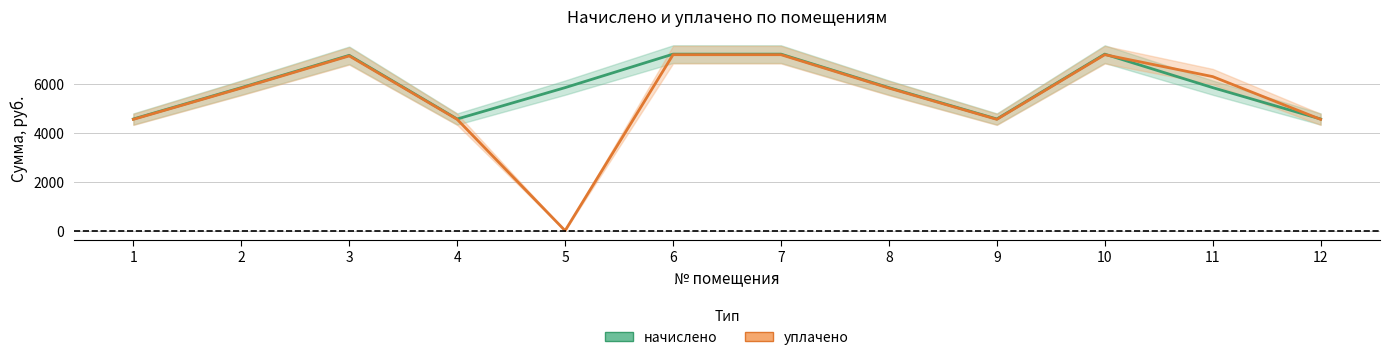

Which category has the lowest value in the уплачено series?

5